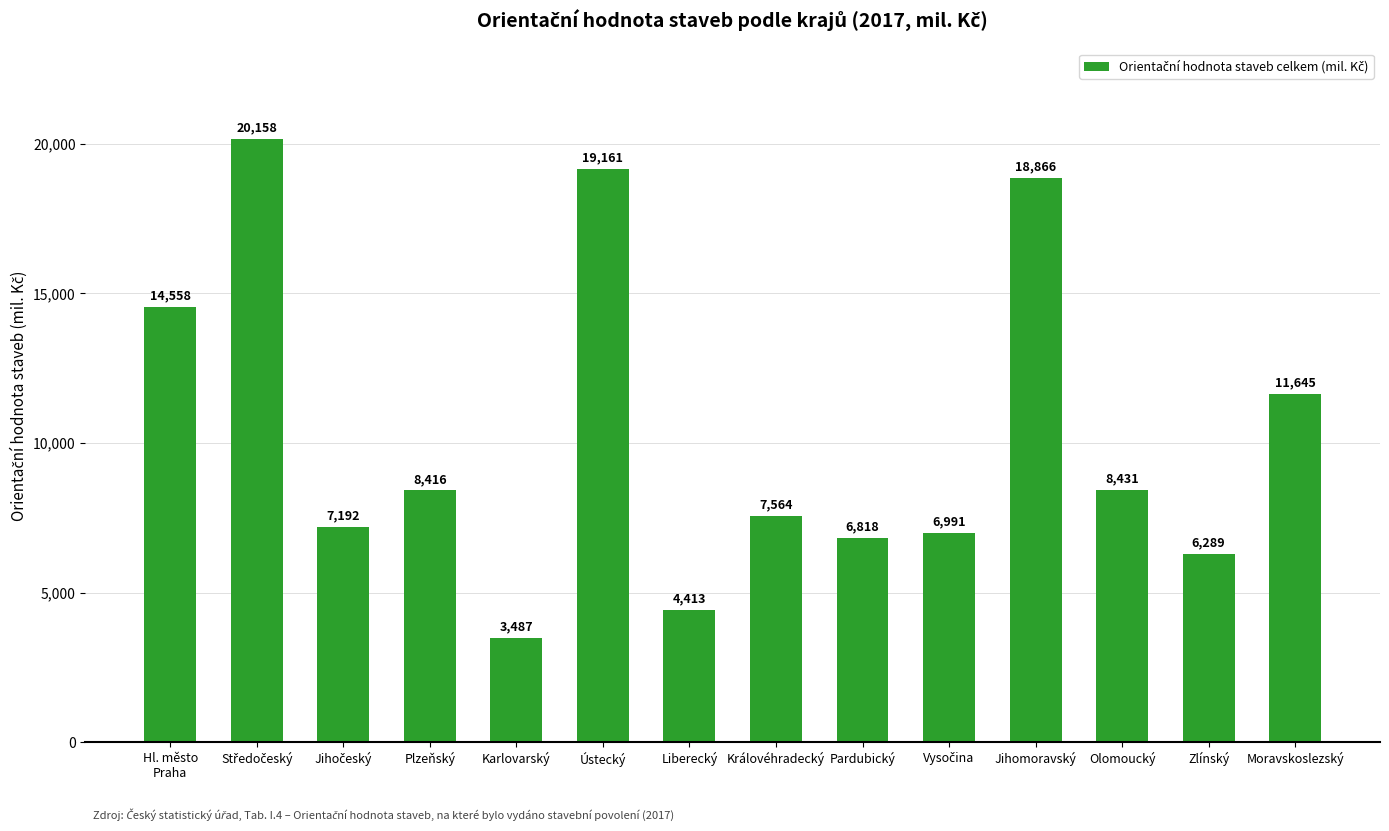

What is the change in value from Hl. město
Praha to Královéhradecký?

-6994